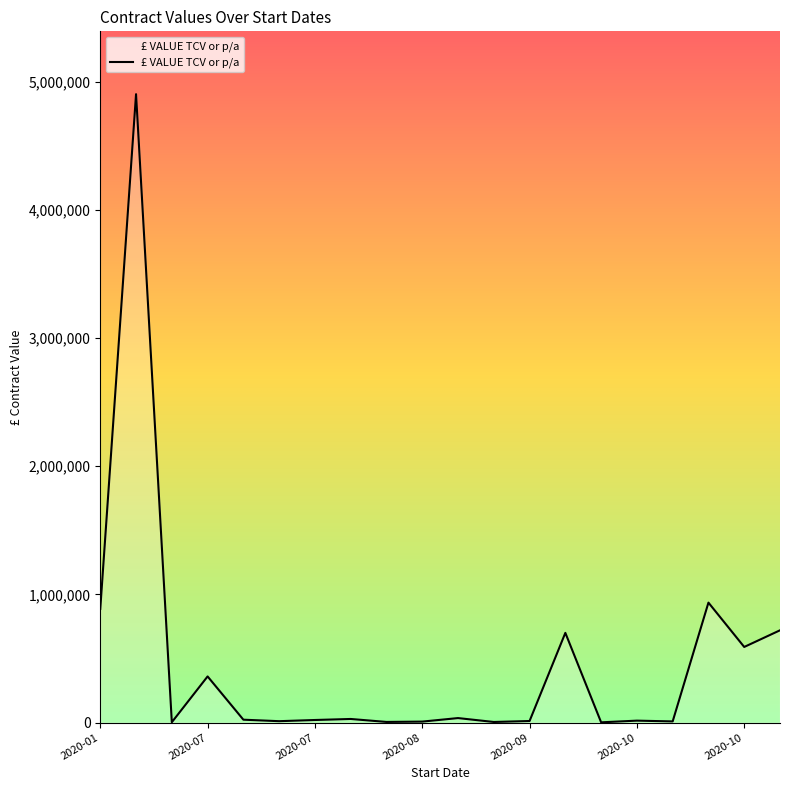

How many lines are shown in the chart?

1